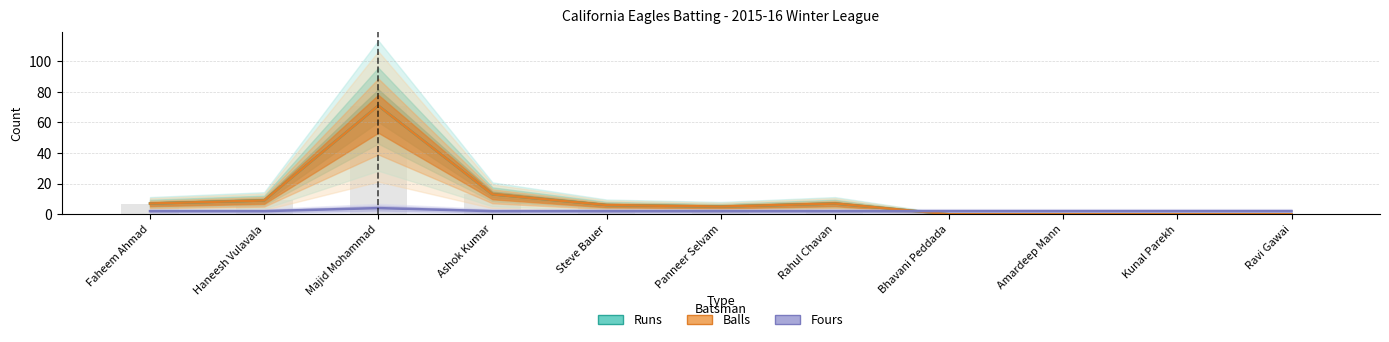

Which has a higher value, Haneesh Vulavala or Bhavani Peddada?

Haneesh Vulavala